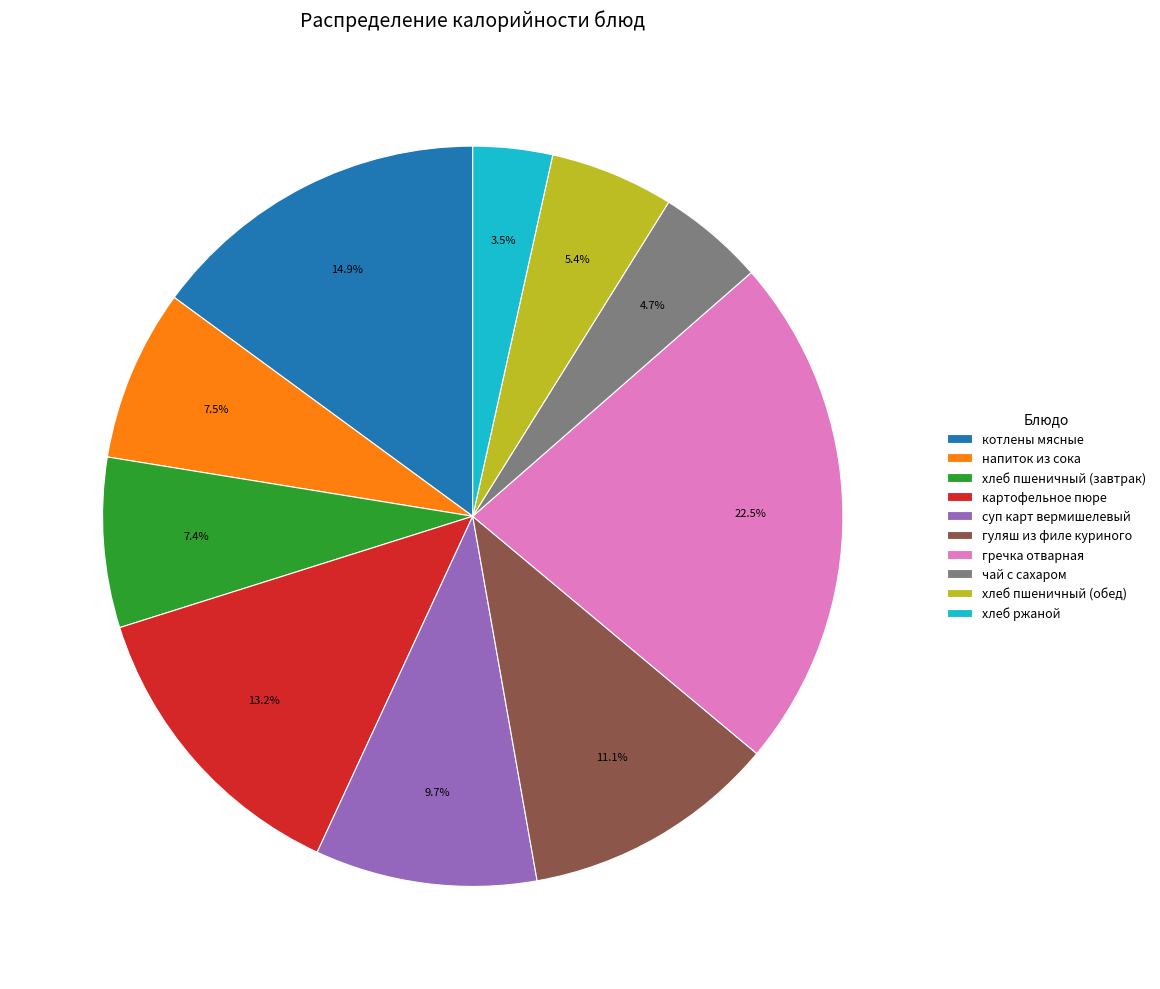

What portion of the pie excludes хлеб пшеничный (завтрак)?

92.6%